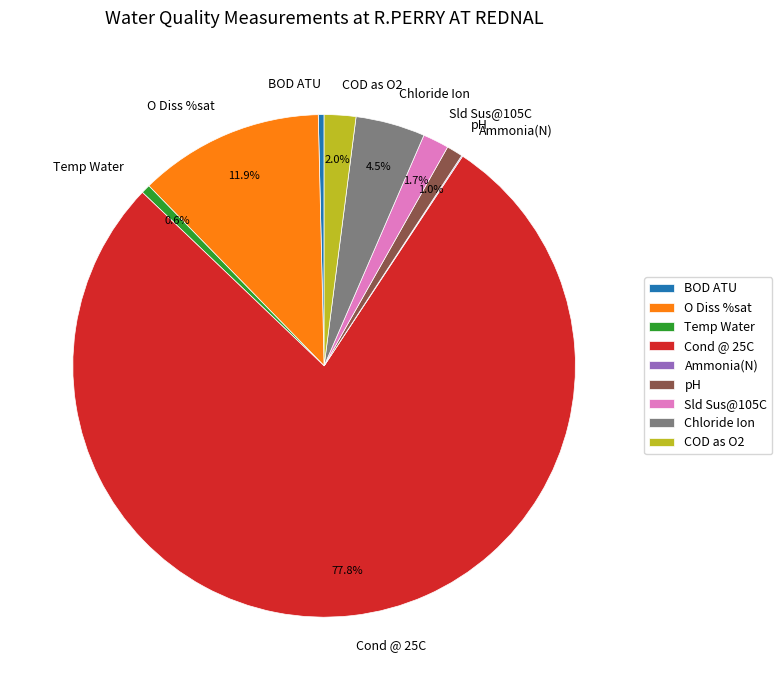

What is the largest slice in the pie chart?

Cond @ 25C